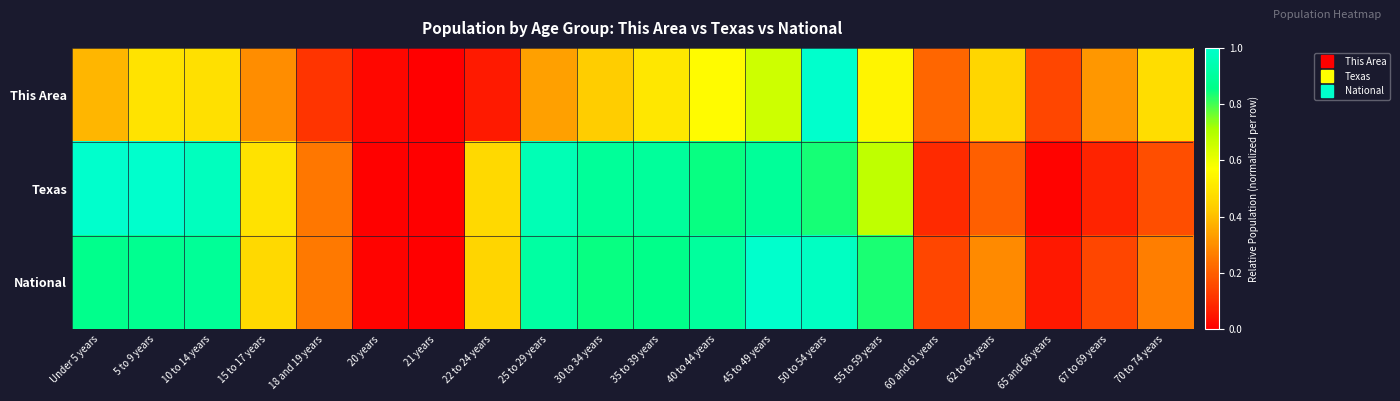

How many series are shown in this chart?

3